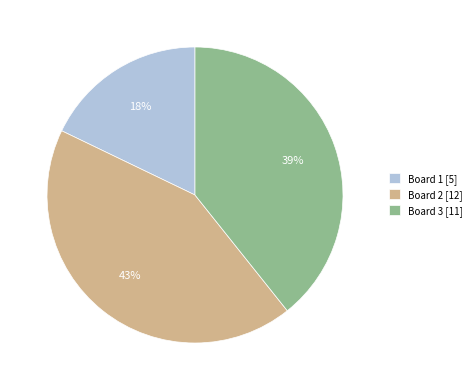

What is the ratio of the value at Board 1 [5] to the value at Board 3 [11]?

0.5